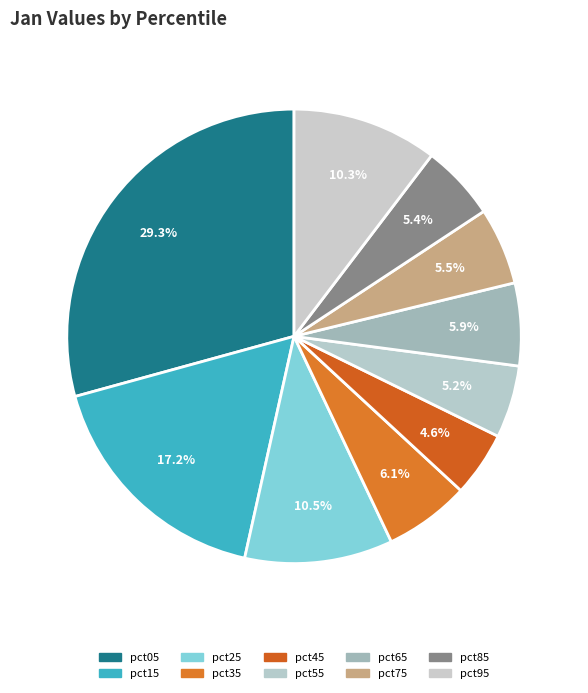

To the nearest percent, what is the average slice percentage?

10%